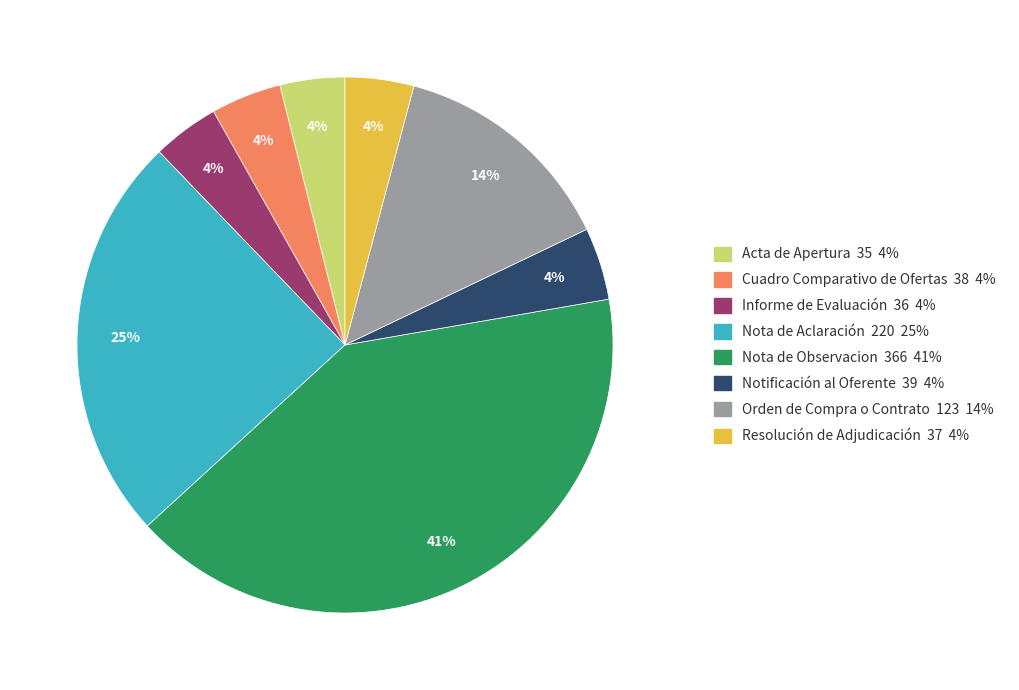

Which category has the biggest portion of the pie?

Nota de Observacion